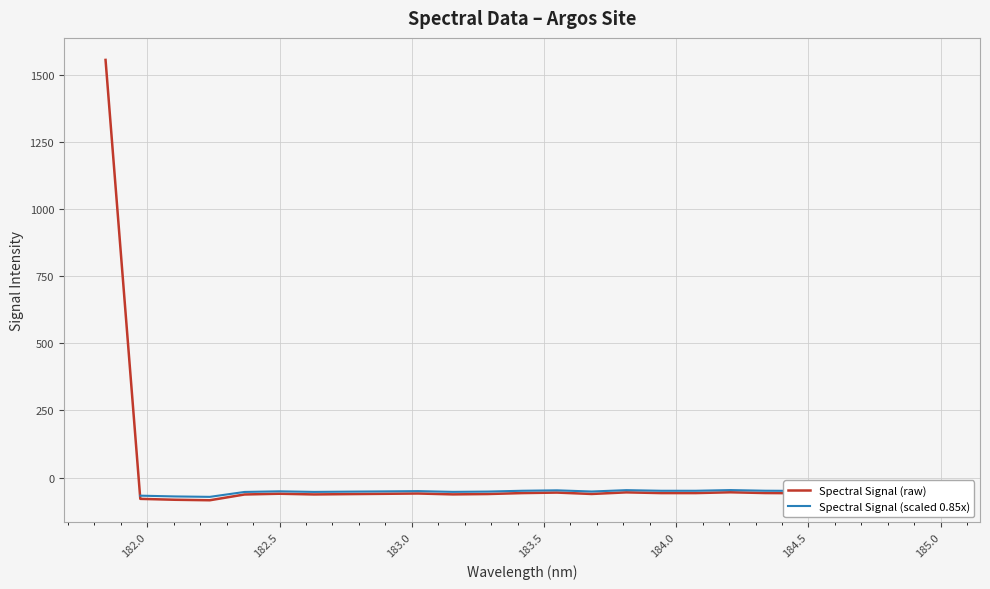

What position from the right is 181.8418?

25